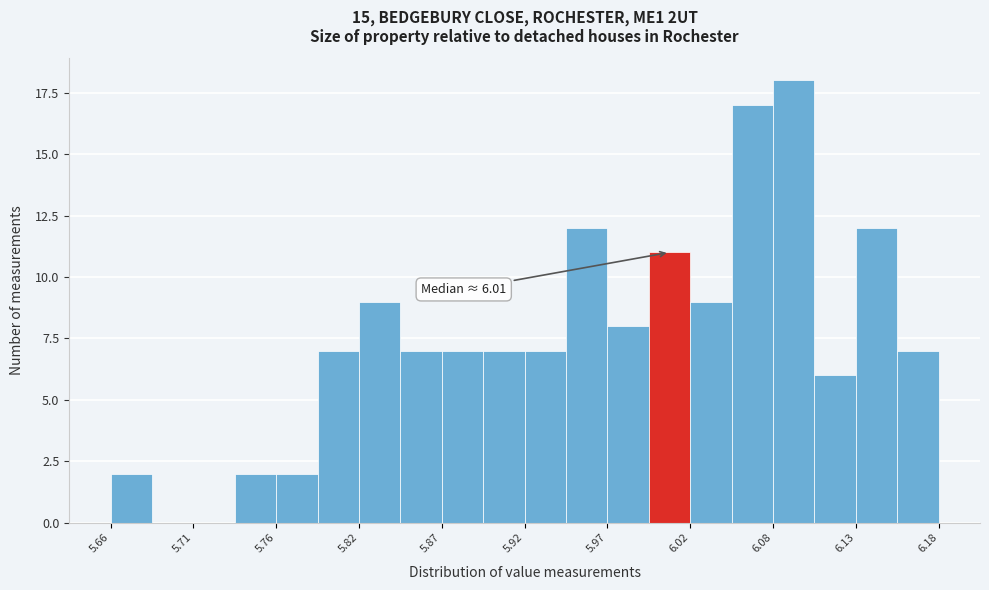

Read against the x-axis, roughly where is the centre of the tallest bar?

6.09